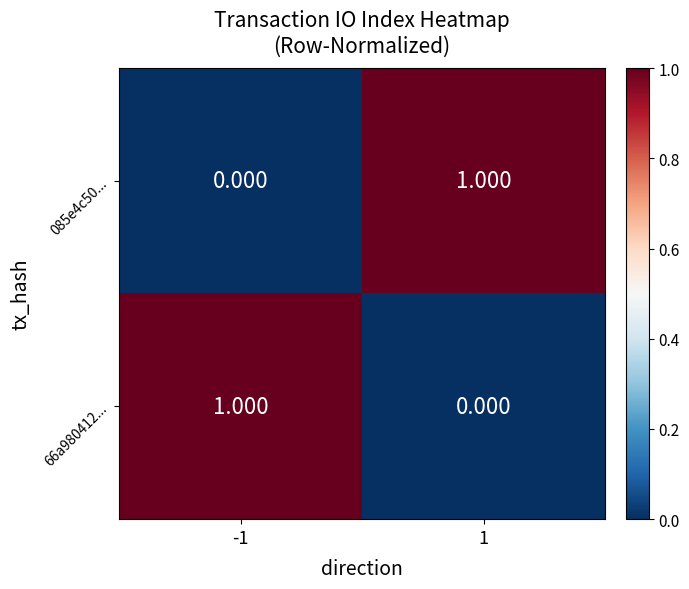

Is the value of 085e4c50... at -1 greater than the value of 66a980412... at -1?

No